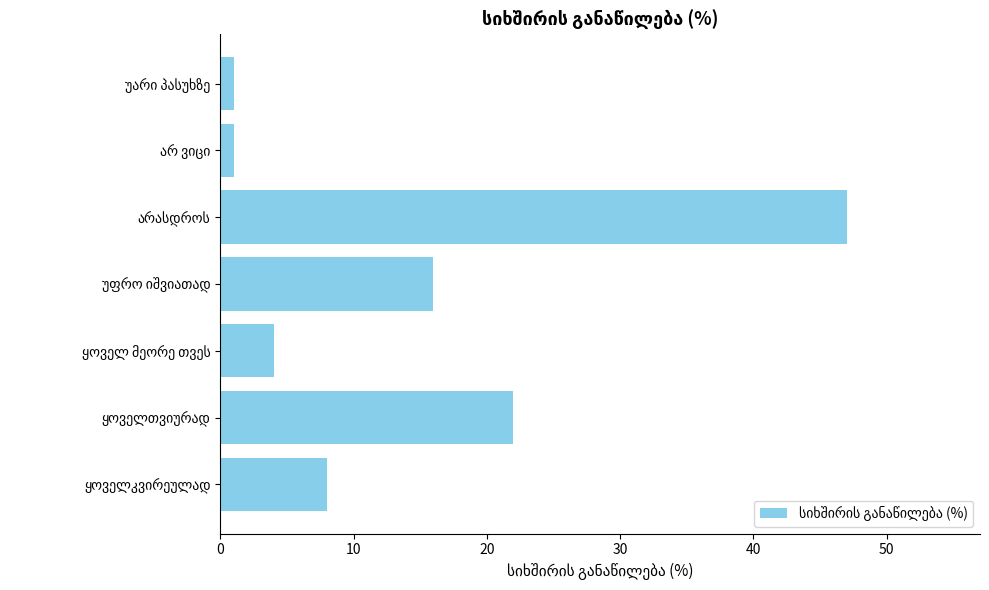

How many values are below 8?

3